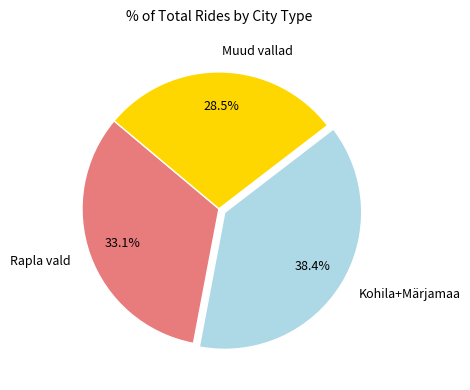

Which category has the biggest portion of the pie?

Kohila+Märjamaa